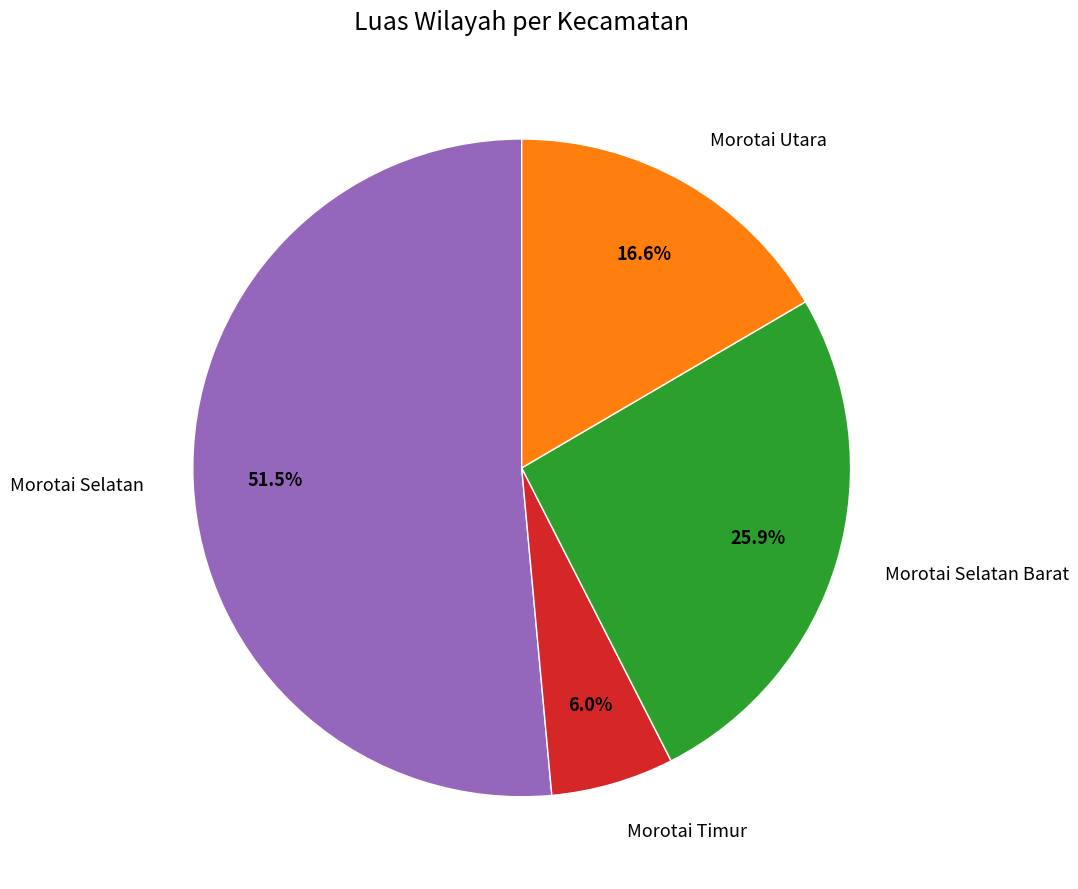

Which slice represents more than half of the pie?

Morotai Selatan